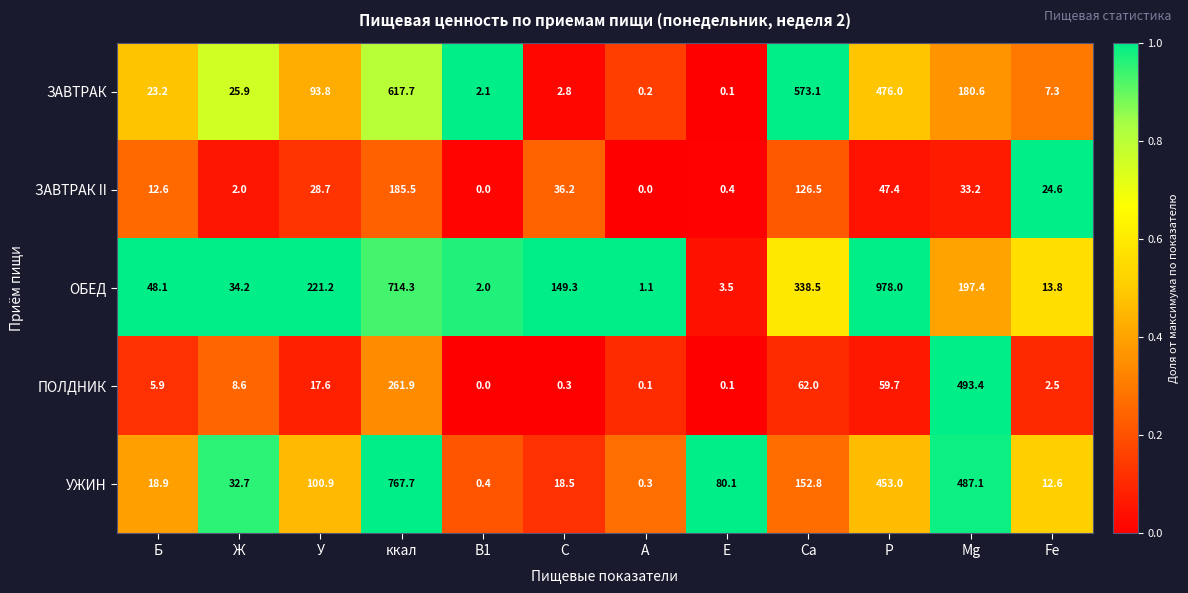

Is it true that ЗАВТРАК equals 93.8 at У?

True